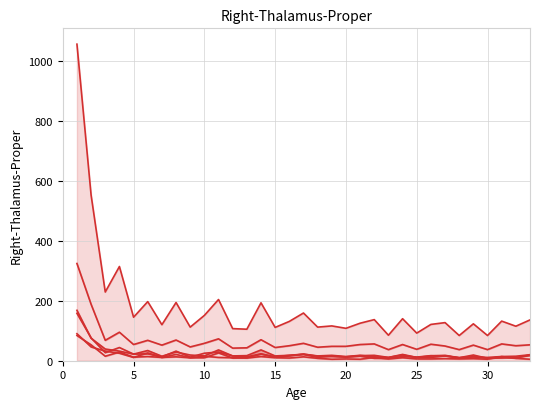

How many lines are shown in the chart?

6